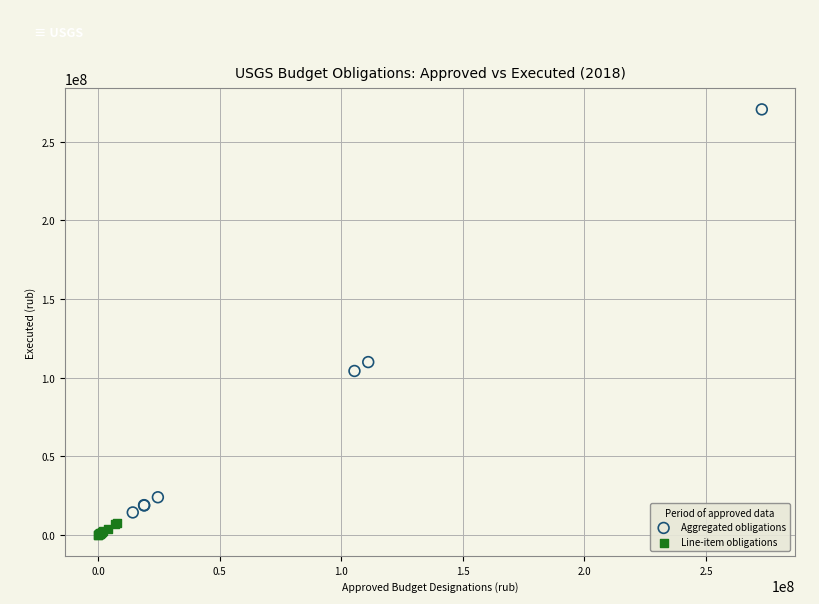

Which series contains the highest Y value?

Aggregated obligations